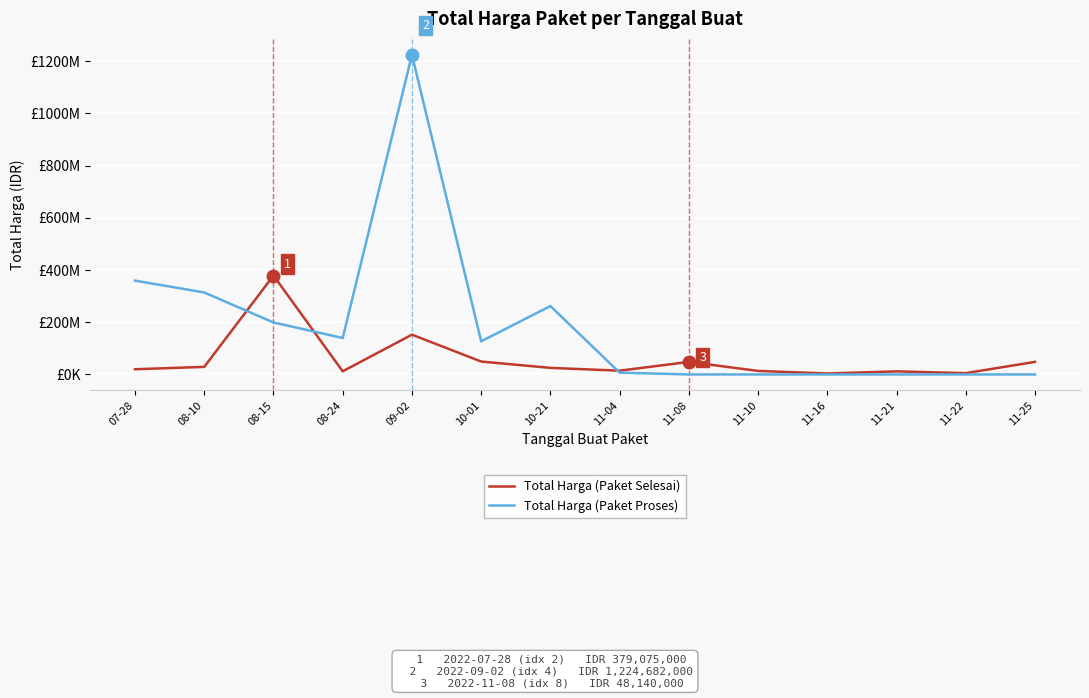

What is the value of the Total Harga (Paket Proses) point at the 2nd from the left?

314121780